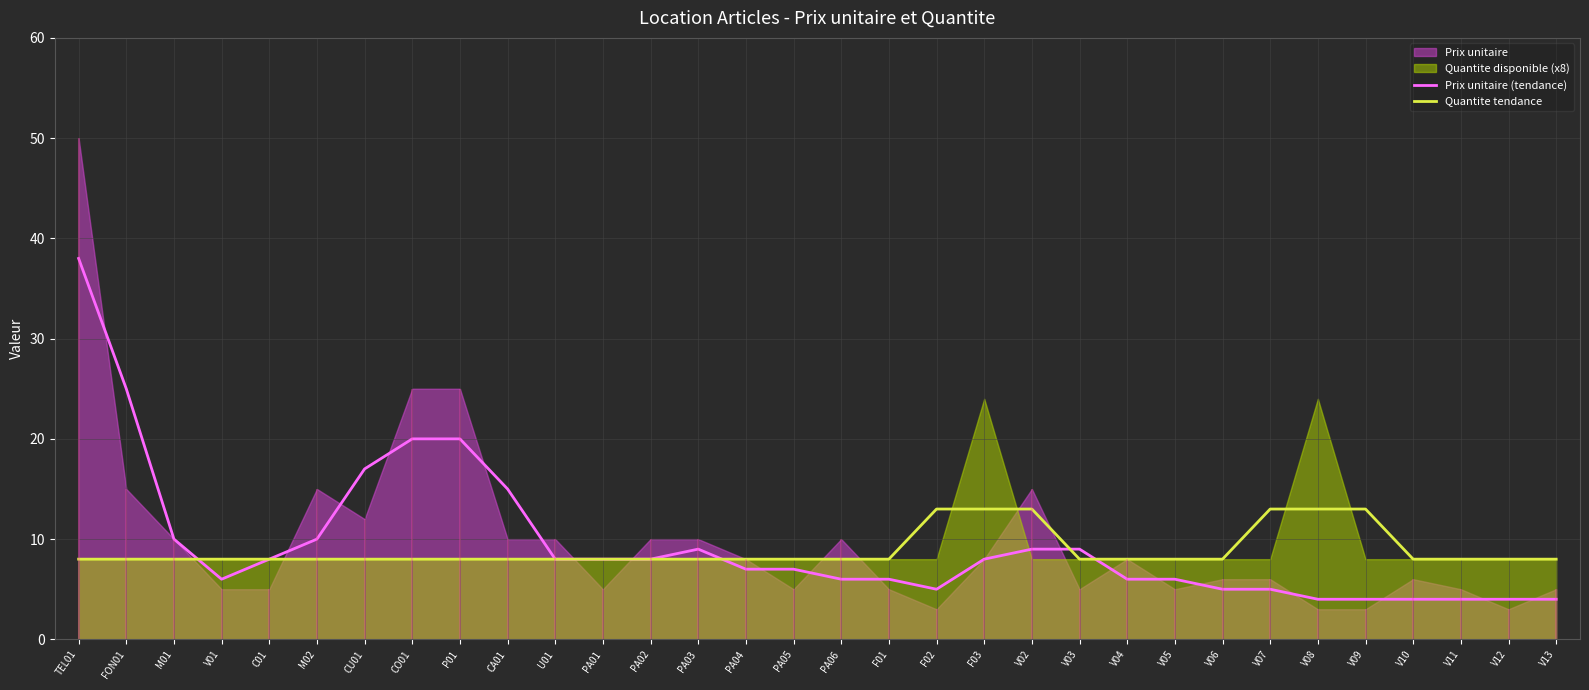

Which category has the highest value in the Prix unitaire (tendance) series?

TEL01